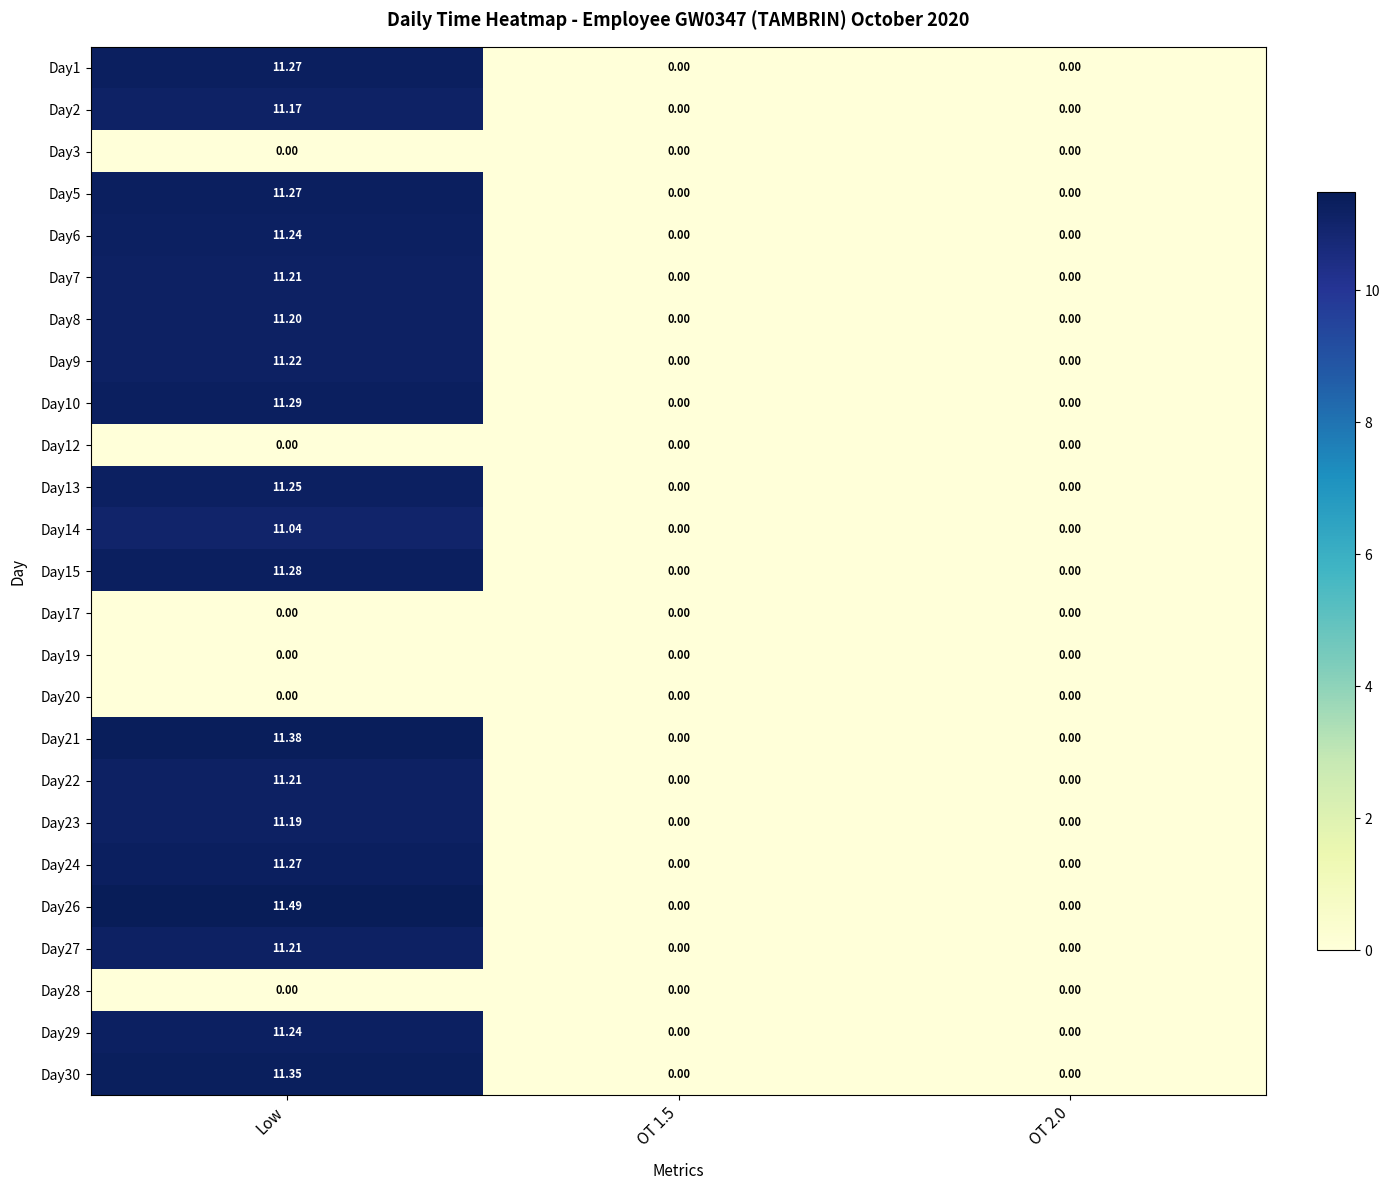

At which label does Day23 reach its peak?

Low